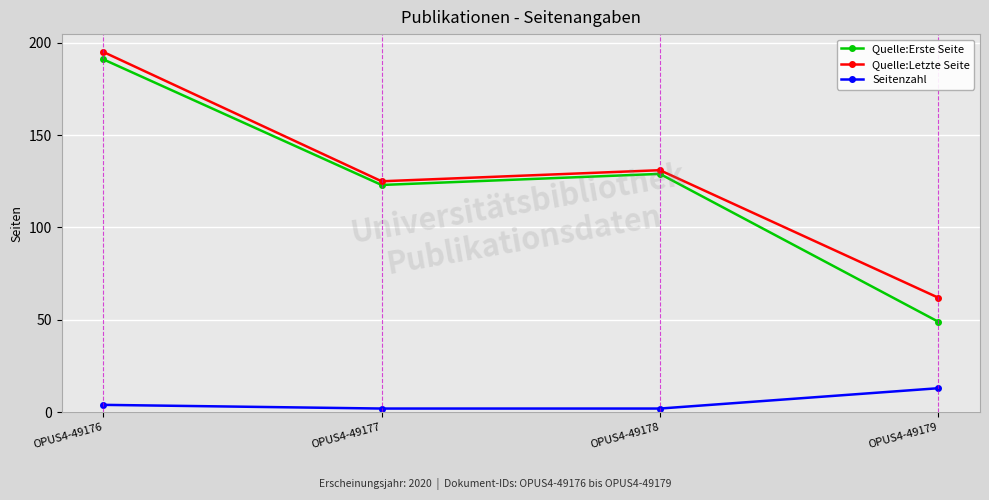

Which series changed the most between OPUS4-49176 and OPUS4-49177?

Quelle:Letzte Seite